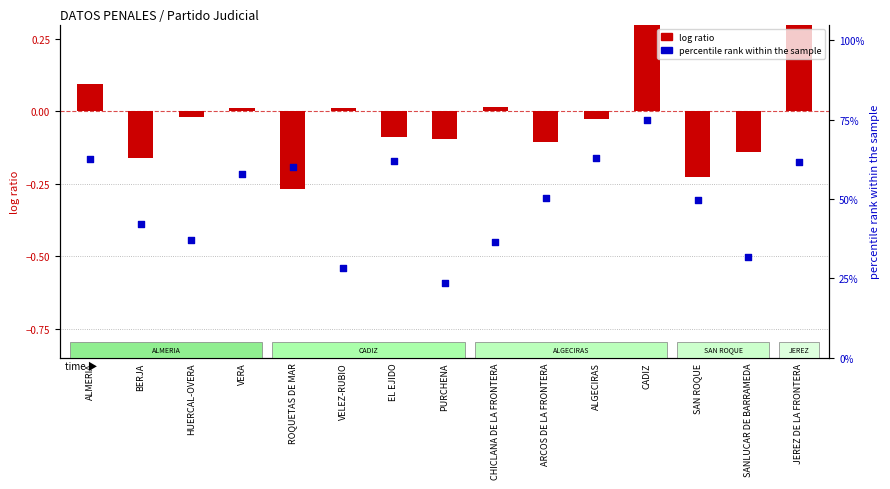

What are all the series names shown in the legend?

log ratio, percentile rank within the sample